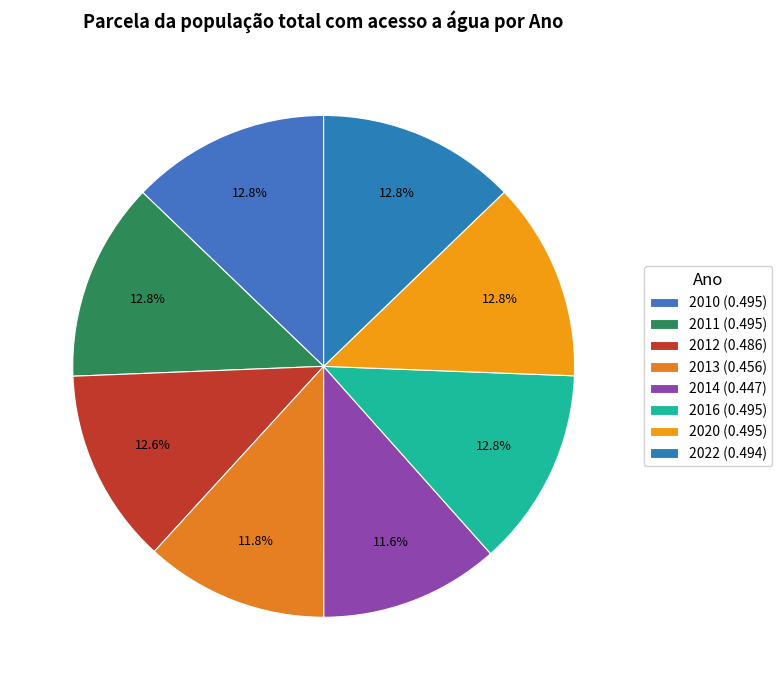

How many segments does this pie chart have?

8